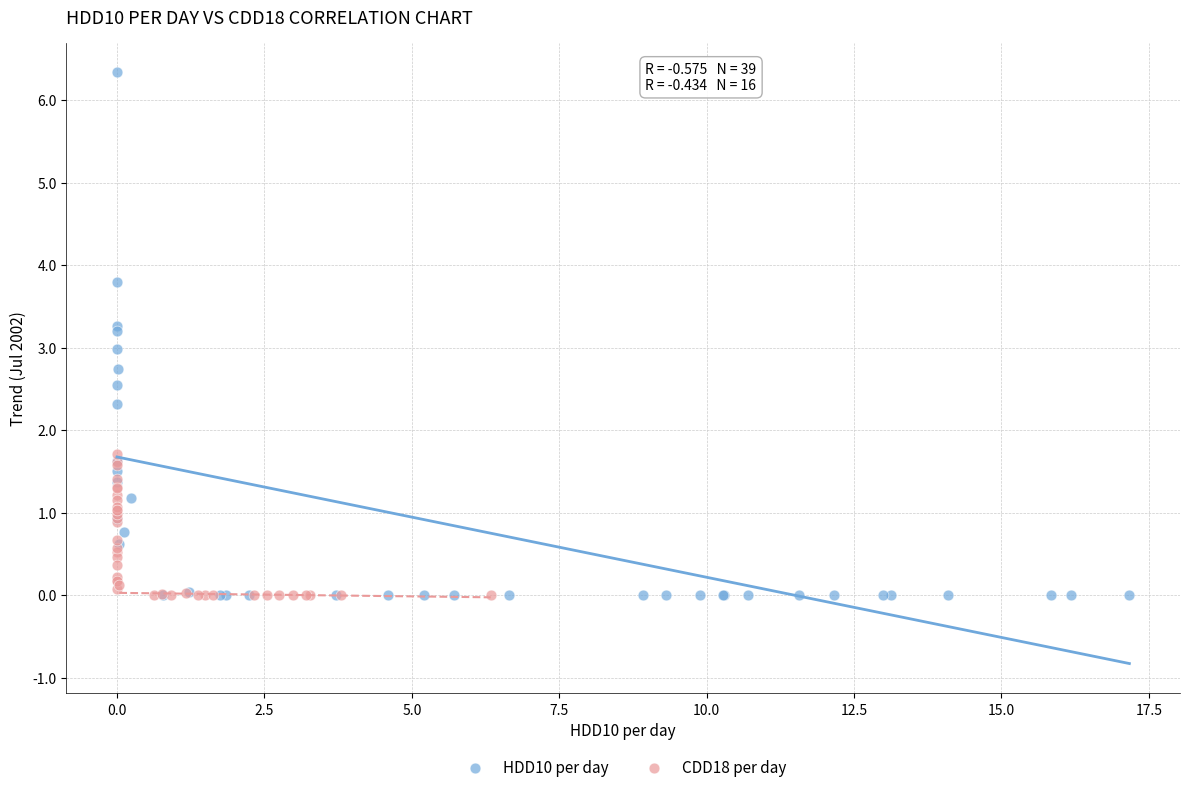

Which series reaches the maximum Y coordinate?

HDD10 per day